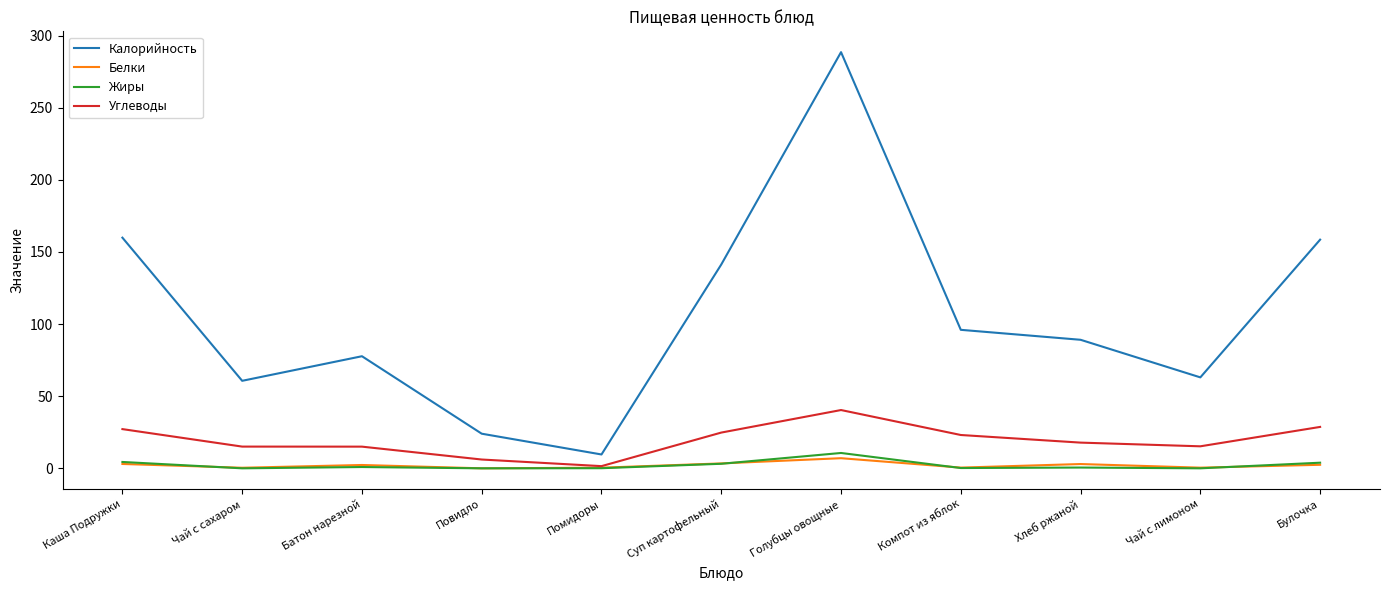

At which category is the sum across all series the highest?

Голубцы овощные